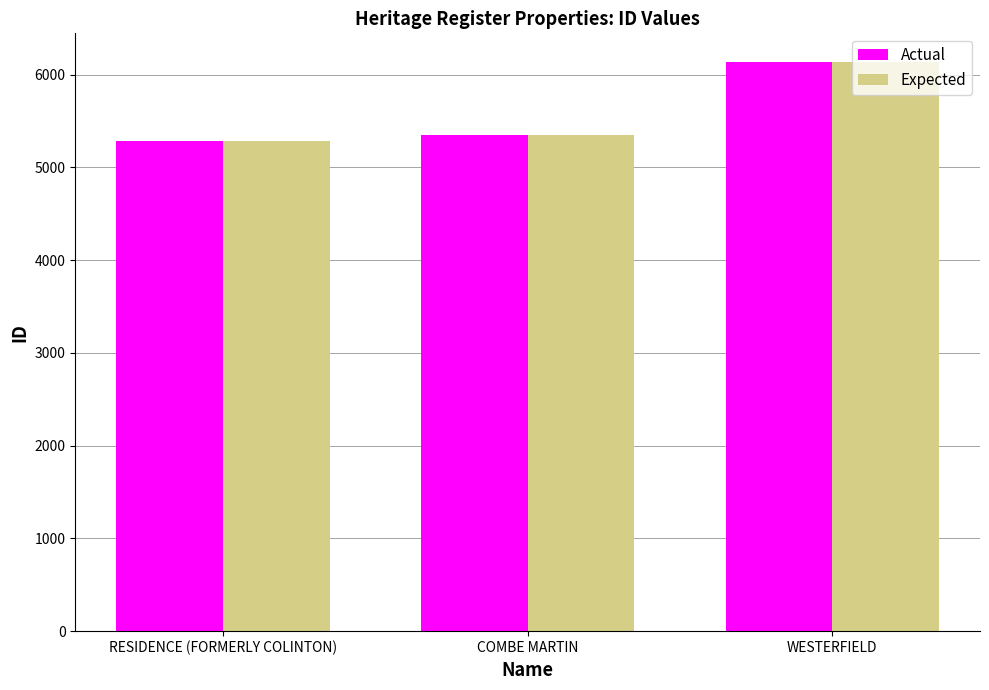

What is the maximum value for Actual?

6137